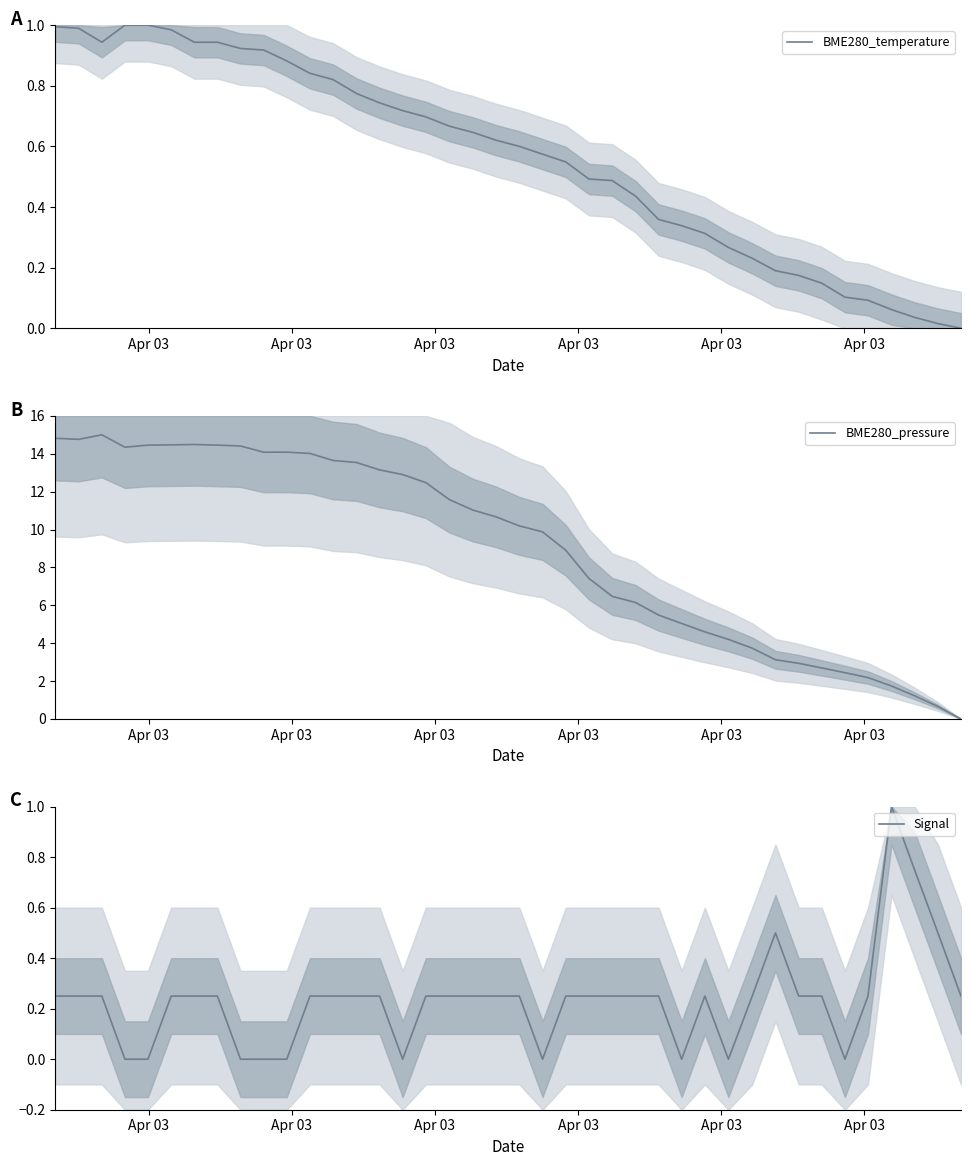

What is the highest value of the BME280_pressure series?

15.0